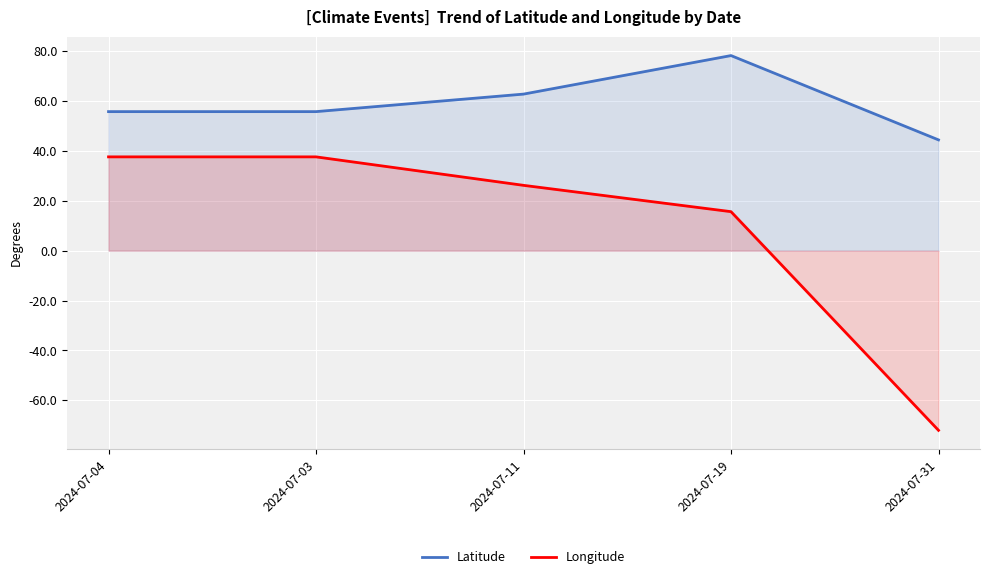

What is the minimum value for Longitude?

-72.0